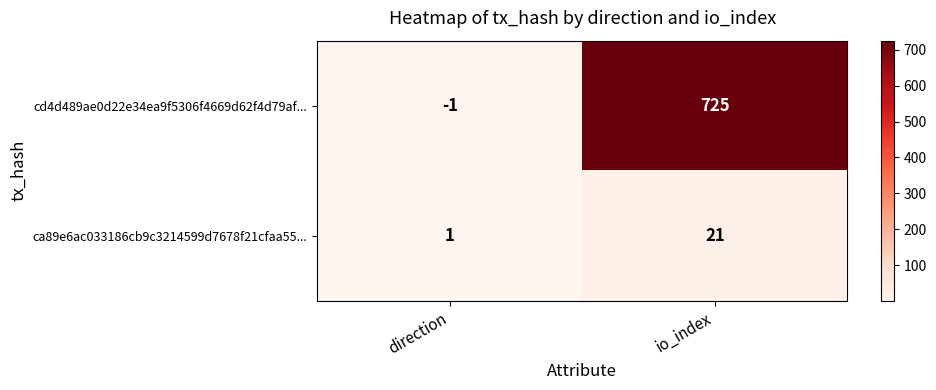

Rank the series at direction from lowest to highest value.

cd4d489ae0d22e34ea9f5306f4669d62f4d79af..., ca89e6ac033186cb9c3214599d7678f21cfaa55...